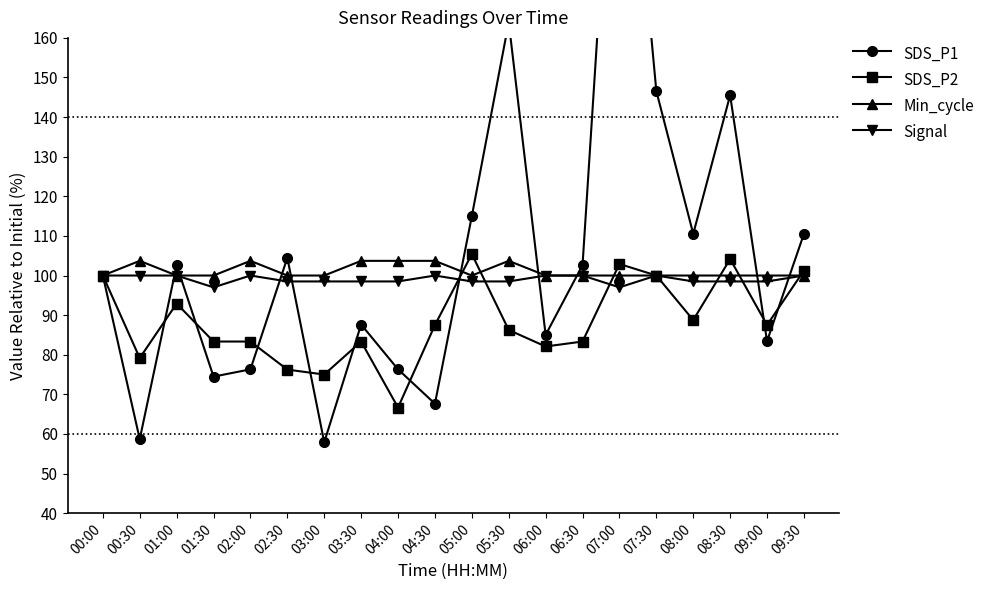

What is the difference between the Signal values at 04:30 and 08:30?

1.5